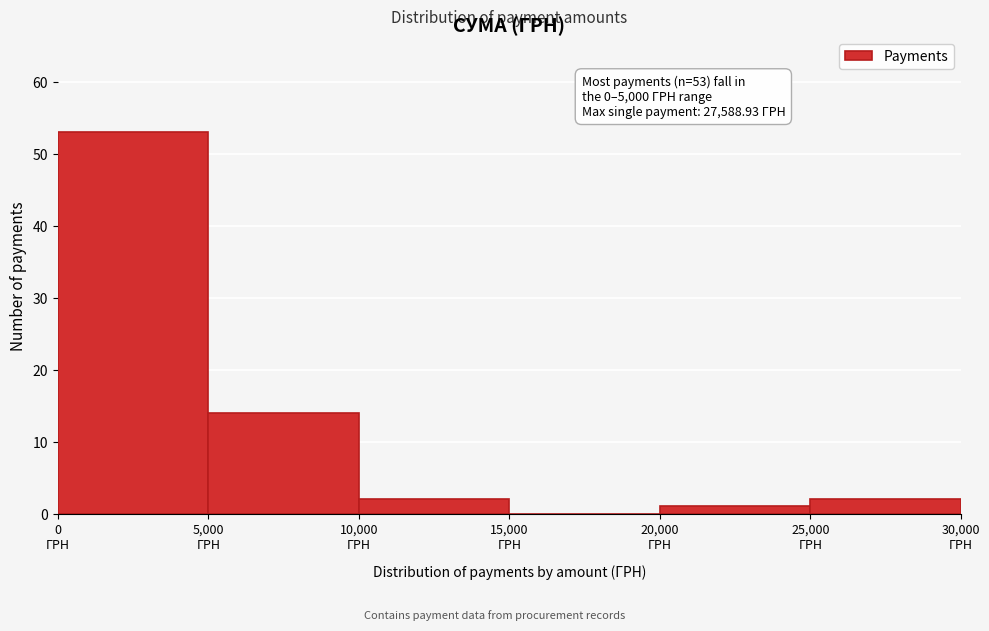

Over which range of the x-axis is the bar tallest?

0 to 5000